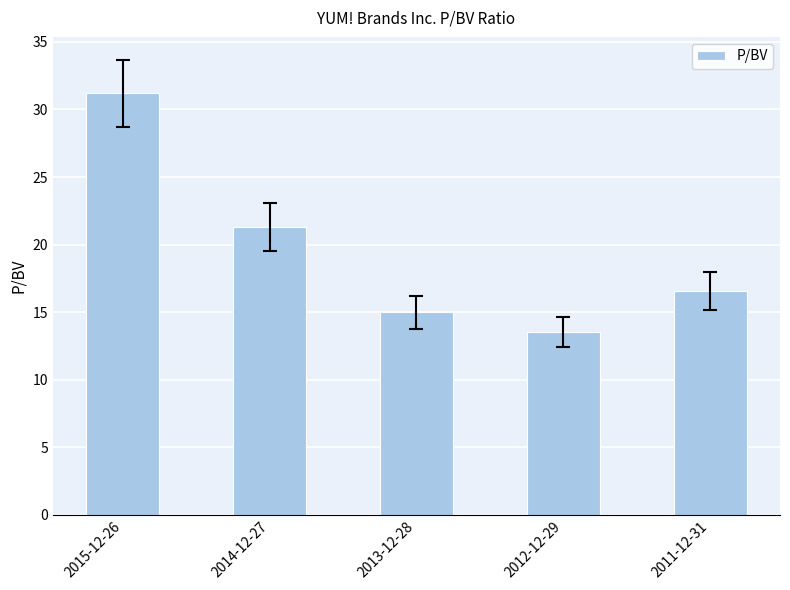

What is the maximum value shown in the chart?

31.2